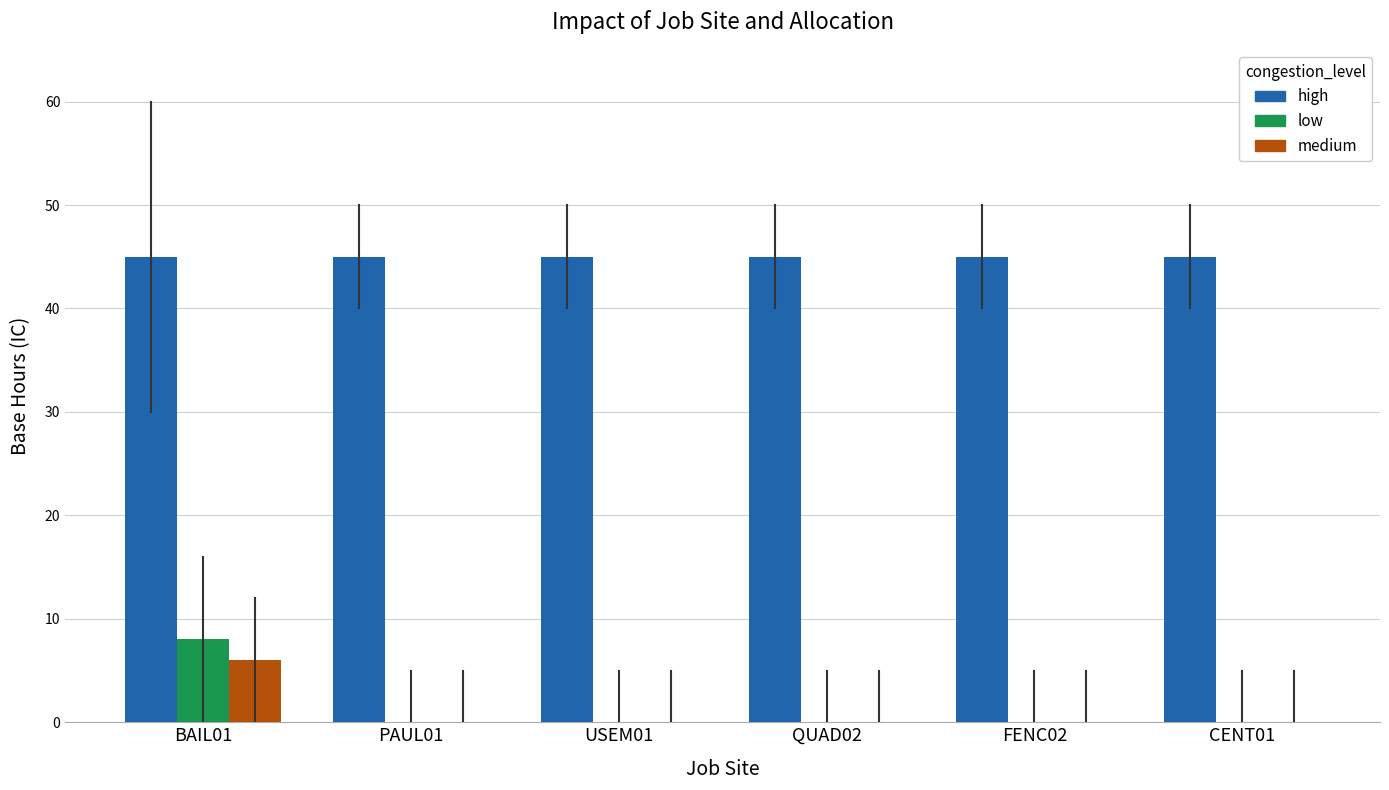

Are the bars grouped side by side (vs. stacked)?

Yes